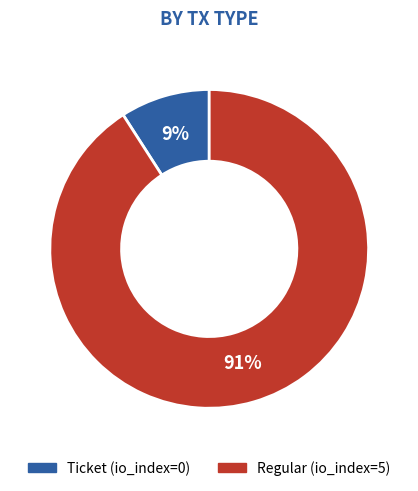

Which category has the smallest portion of the pie?

Ticket